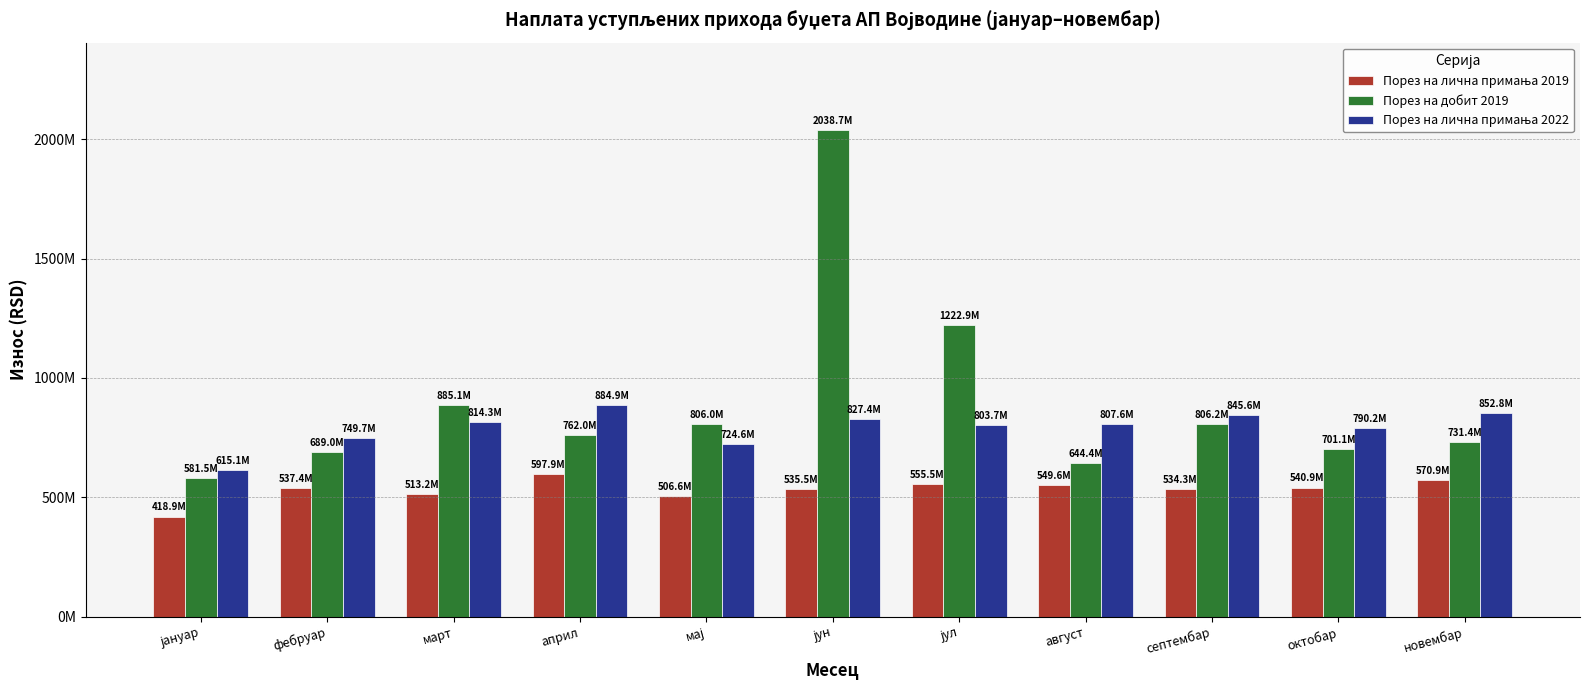

At which category does the chart reach its peak across all series?

јун